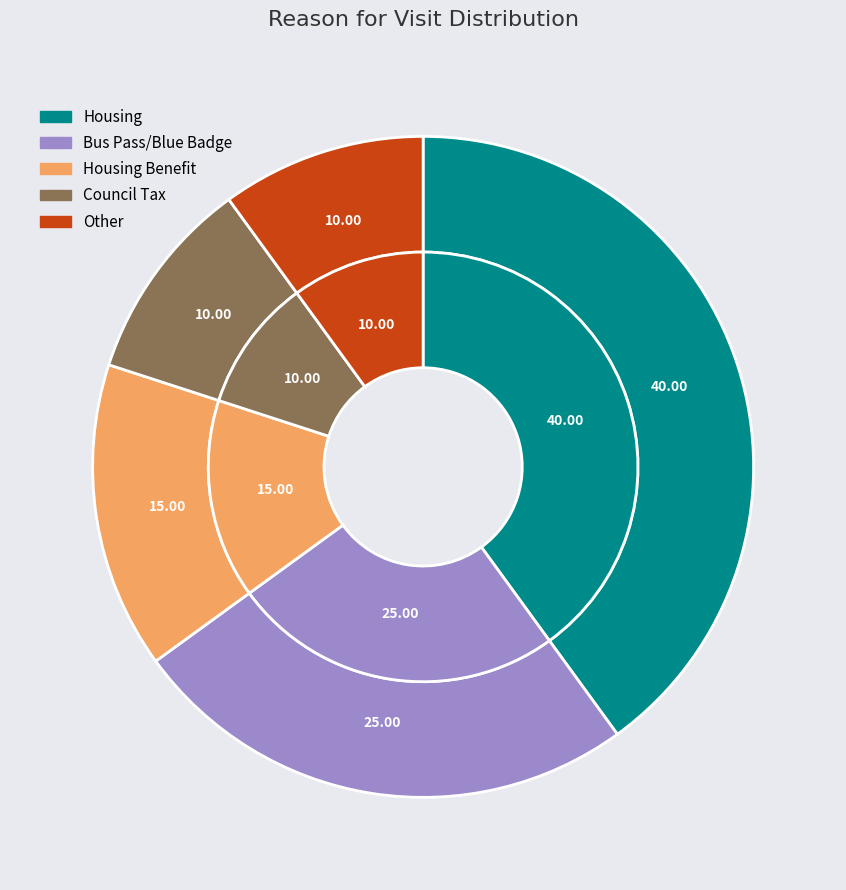

To the nearest percent, what portion does Other represent?

10%